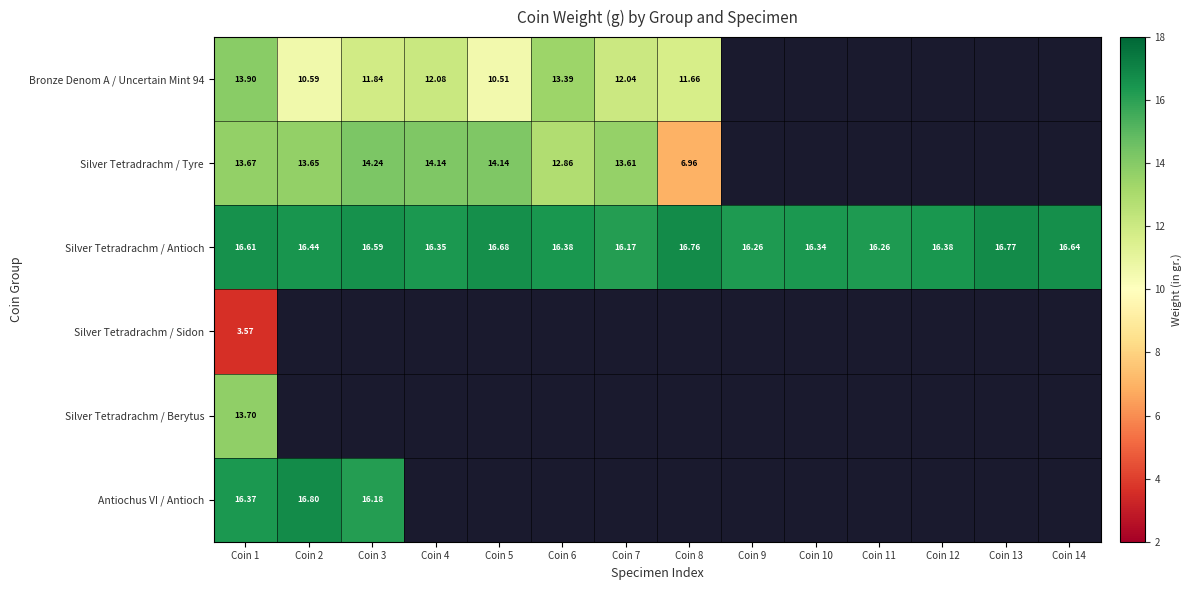

Is the value of Silver Tetradrachm / Sidon at Coin 1 greater than the value of Silver Tetradrachm / Antioch at Coin 5?

No